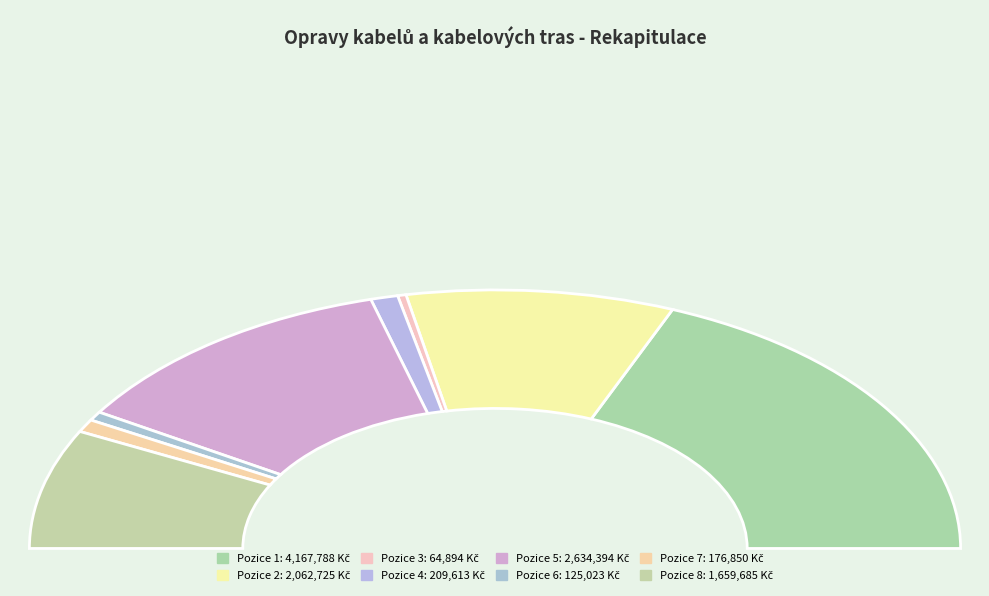

True or false: 3 accounts for 1% of the total.

True